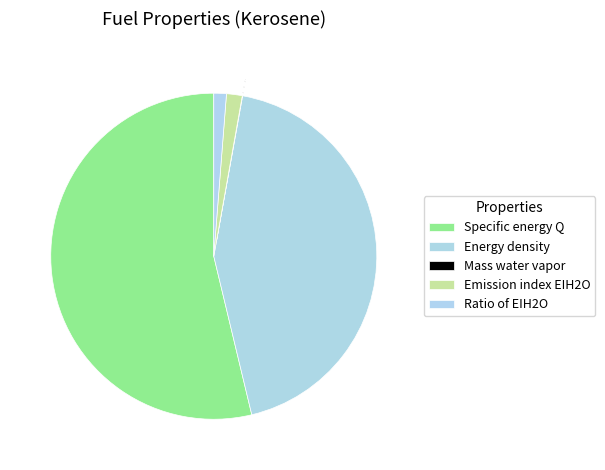

What is the smallest slice in the pie chart?

Mass water vapor